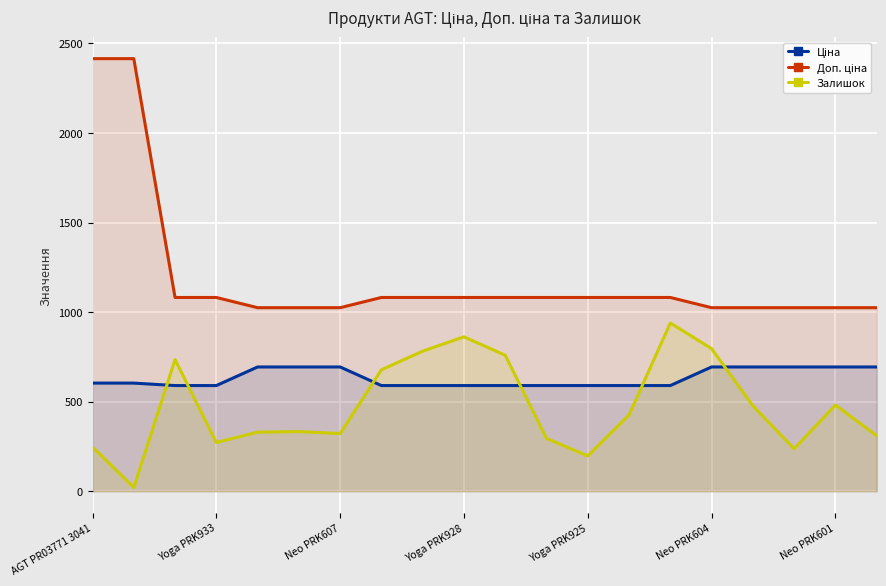

What is the spread (max minus min) of values at Neo PRK601?

543.6